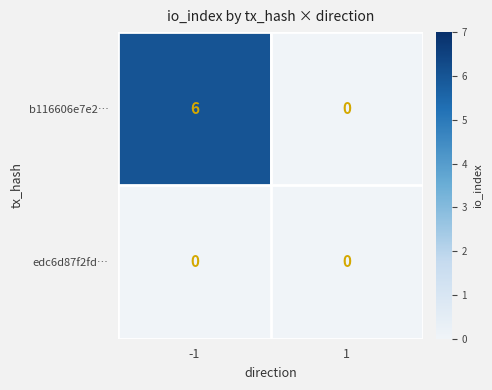

At how many categories does at least one series exceed 4?

1